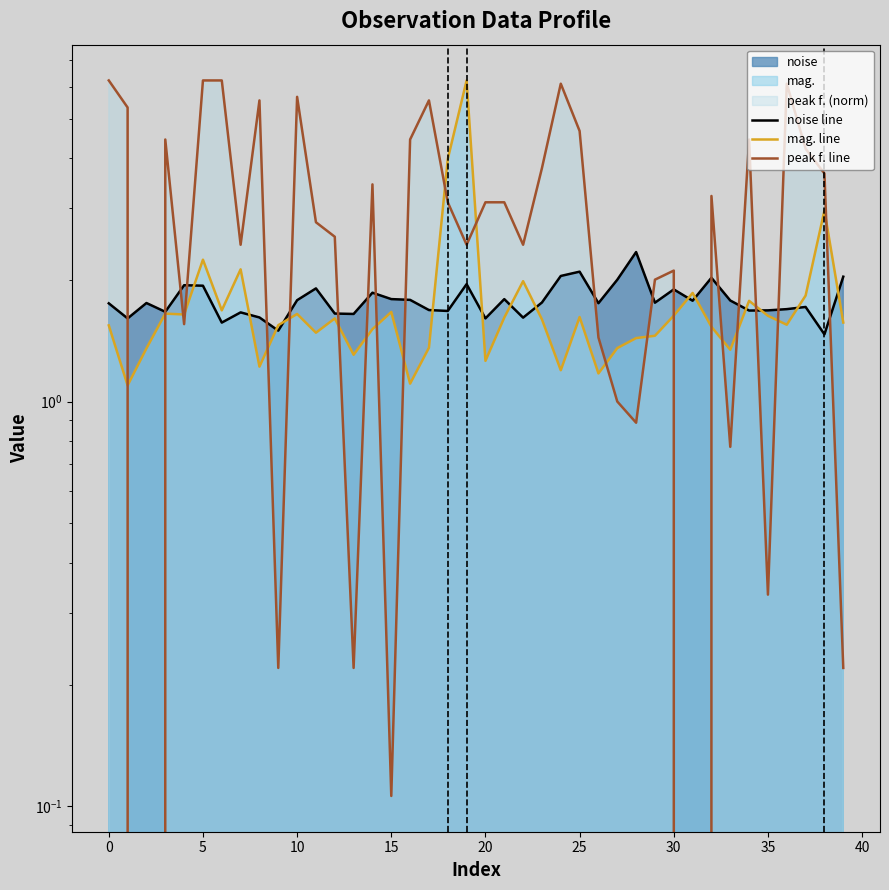

What value does the mag. line series have at 14?

1.5